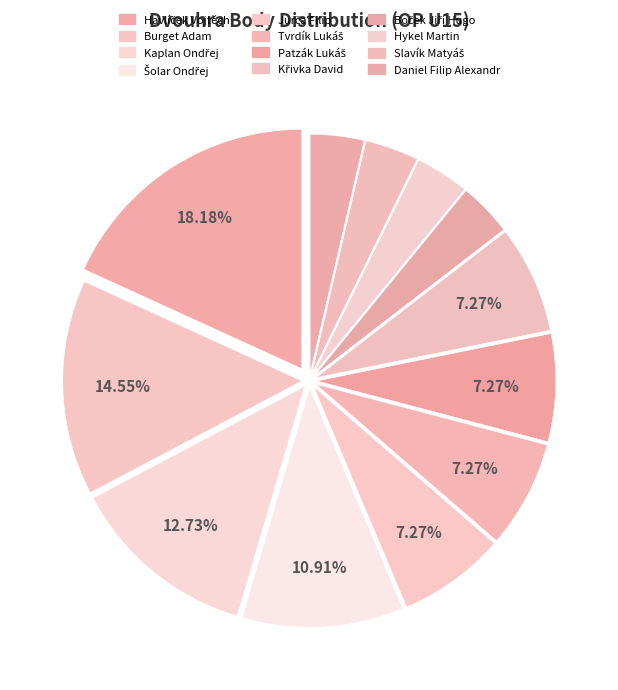

Combined, do Kaplan Ondřej and Boček Jiří Hugo account for over 50%?

No